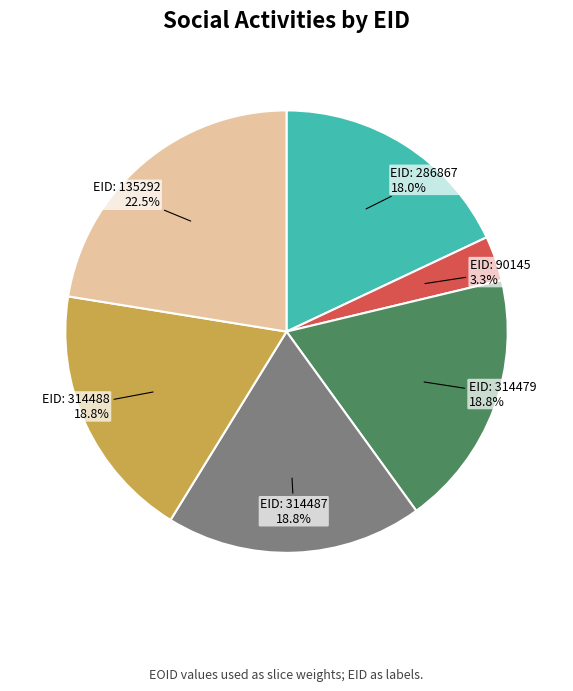

Does any single category account for the majority?

No